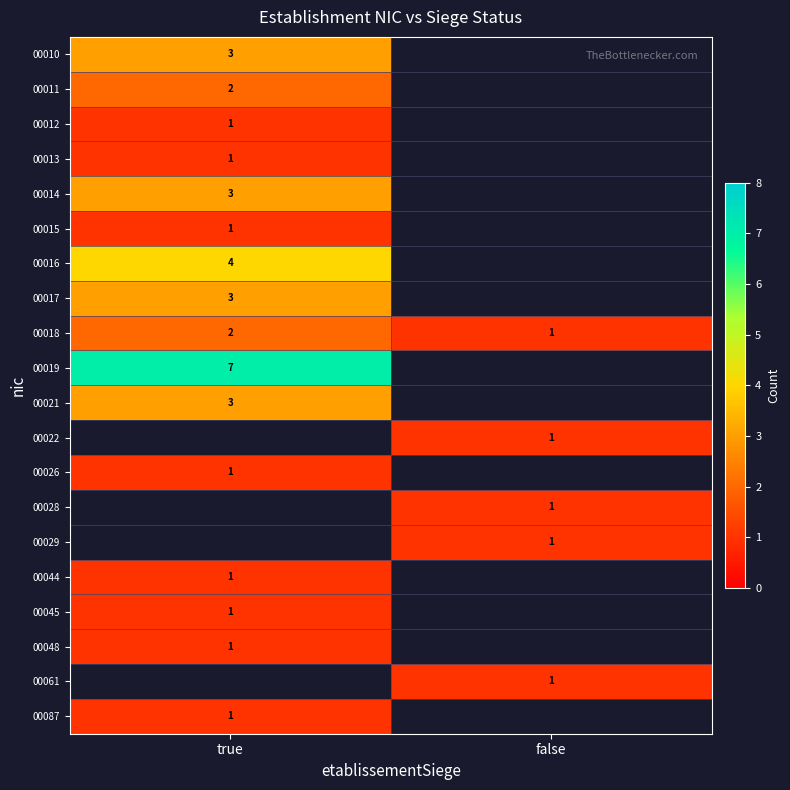

Is the value of 00014 at true greater than the value of 00019 at true?

No